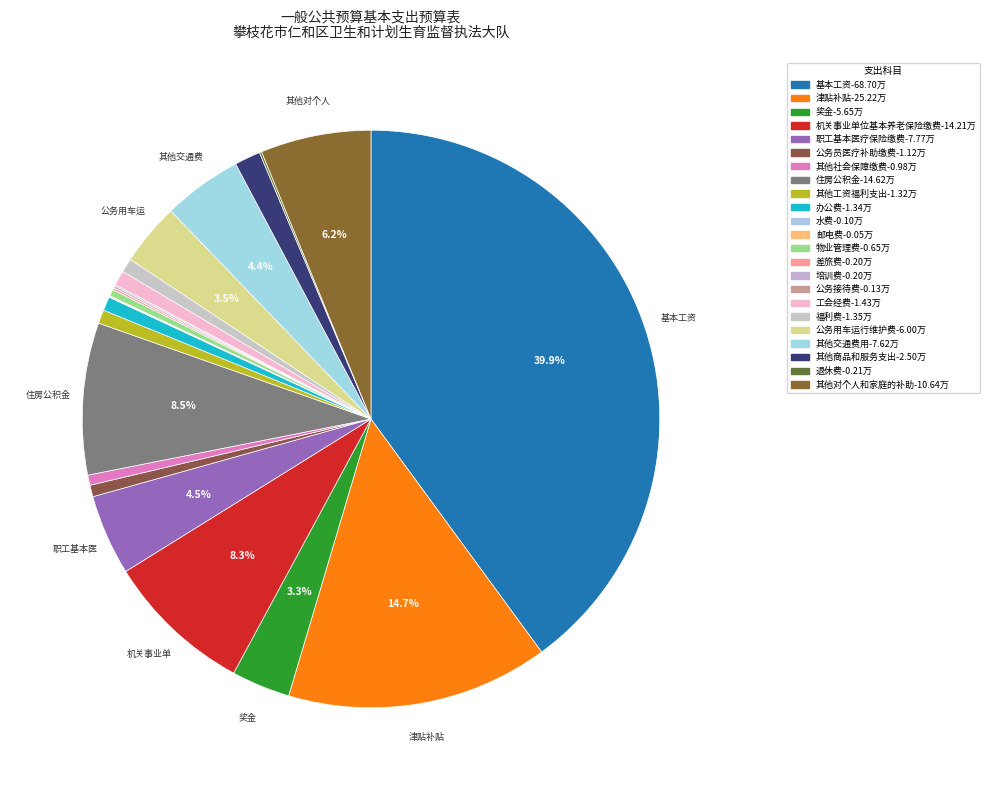

Which category has the biggest portion of the pie?

基本工资